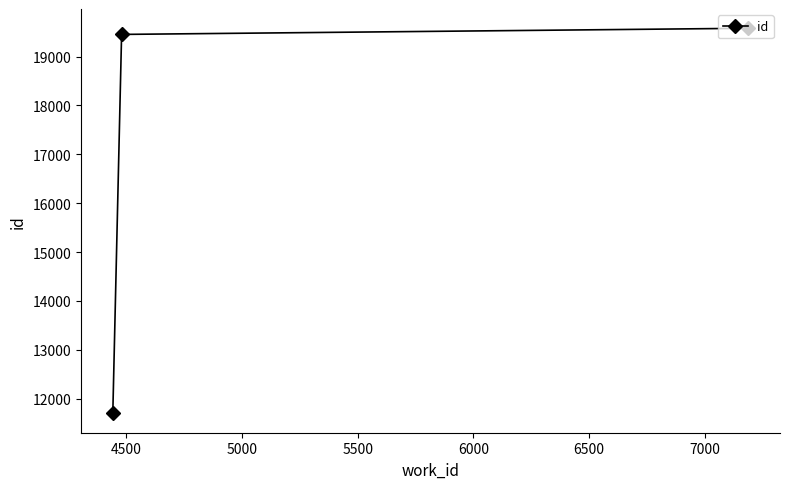

What is the minimum value shown in the chart?

11696